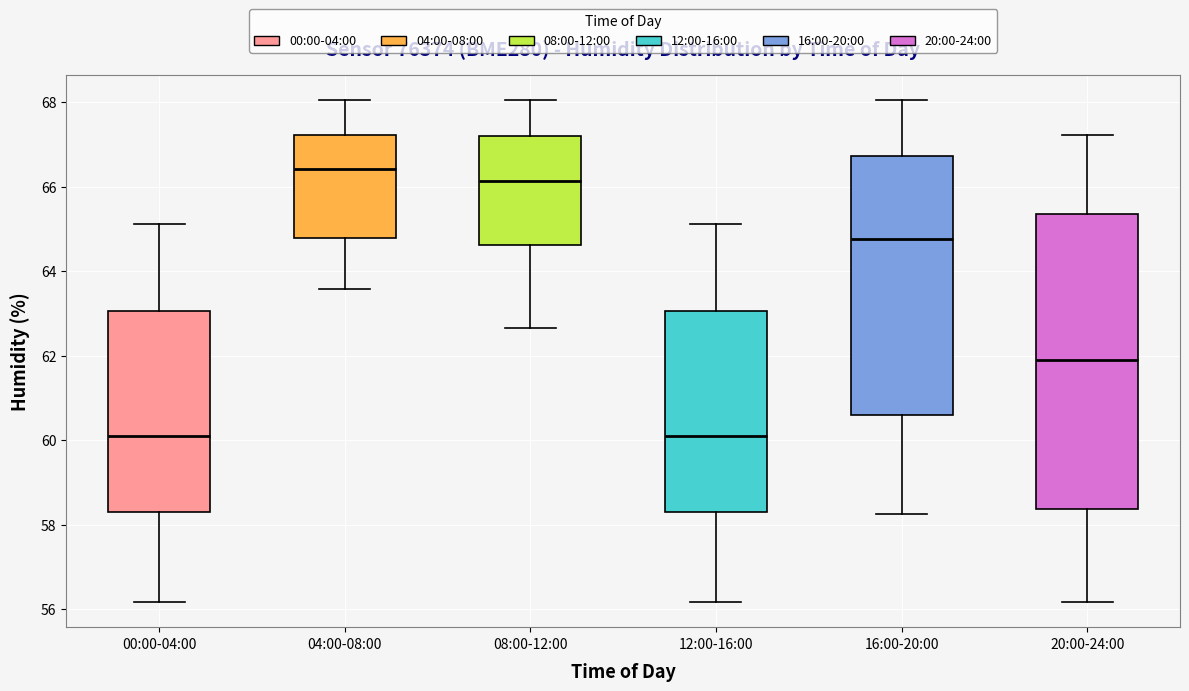

Reading left to right, read every box against the y-axis: the position of its median line, the range the box covers, and the ends of its whiskers. The values are not printed on the chart, so give them approximately, as read against the axis.

00:00-04:00: median 60.0, box 58.4 to 63.0, whiskers 56.2 to 65.2
04:00-08:00: median 66.4, box 64.8 to 67.2, whiskers 63.6 to 68.0
08:00-12:00: median 66.2, box 64.6 to 67.2, whiskers 62.6 to 68.0
12:00-16:00: median 60.0, box 58.4 to 63.0, whiskers 56.2 to 65.2
16:00-20:00: median 64.8, box 60.6 to 66.8, whiskers 58.2 to 68.0
20:00-24:00: median 62.0, box 58.4 to 65.4, whiskers 56.2 to 67.2